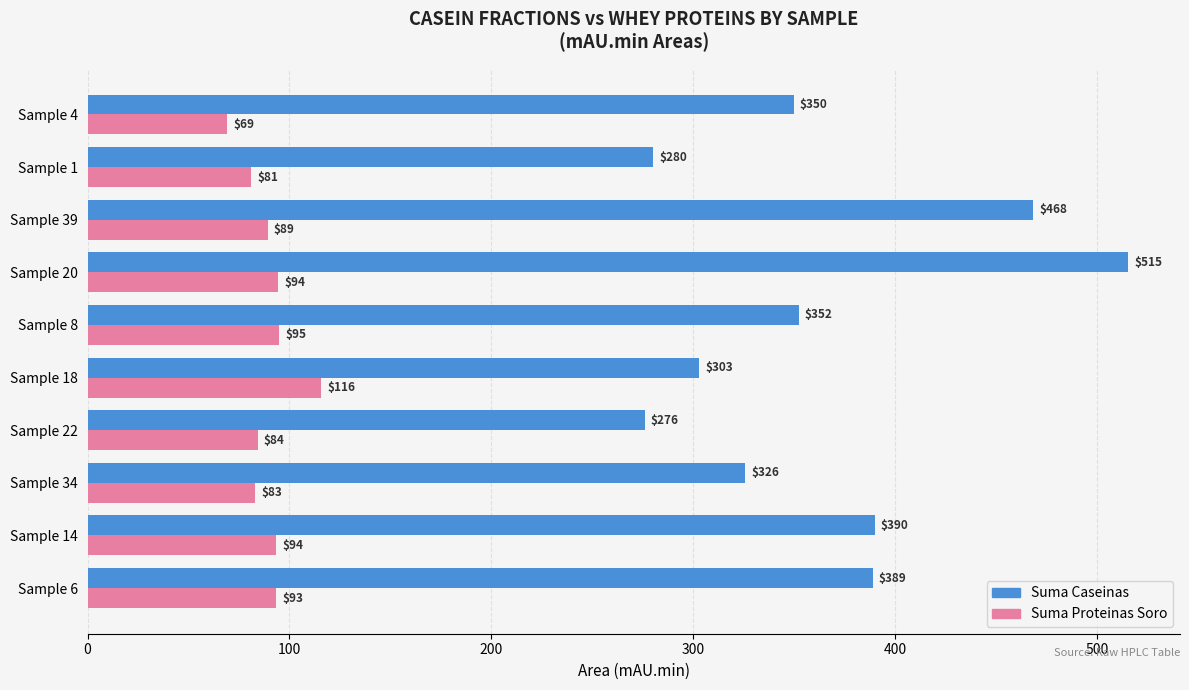

At Sample 14, list the series in order from largest to smallest.

Suma Caseinas, Suma Proteinas Soro